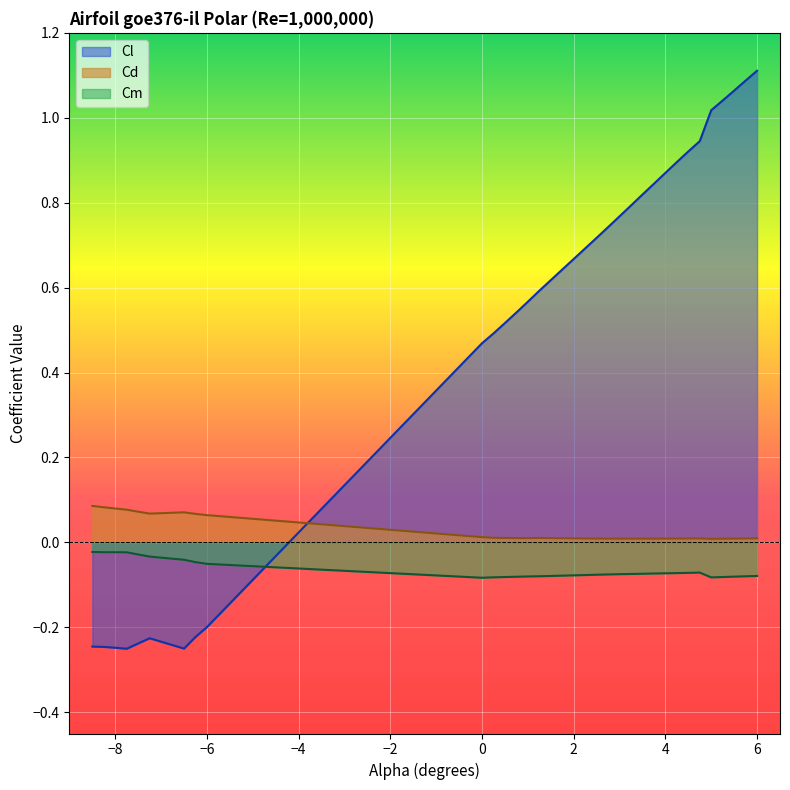

What is the difference between the second highest and second lowest values in the Cl series?

1.3